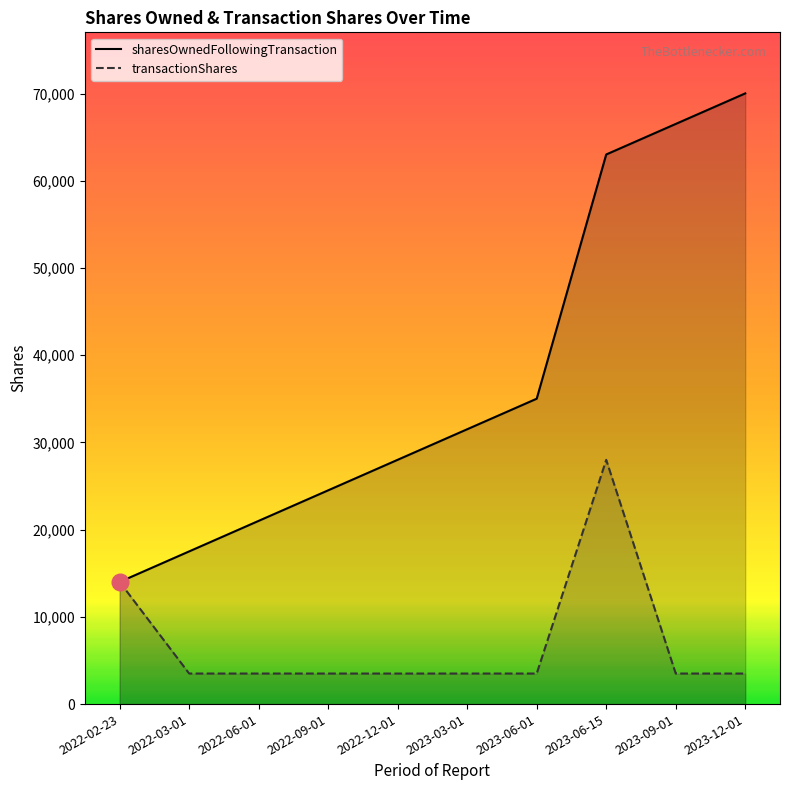

Which series changed the most between 2023-03-01 and 2023-06-15?

sharesOwnedFollowingTransaction